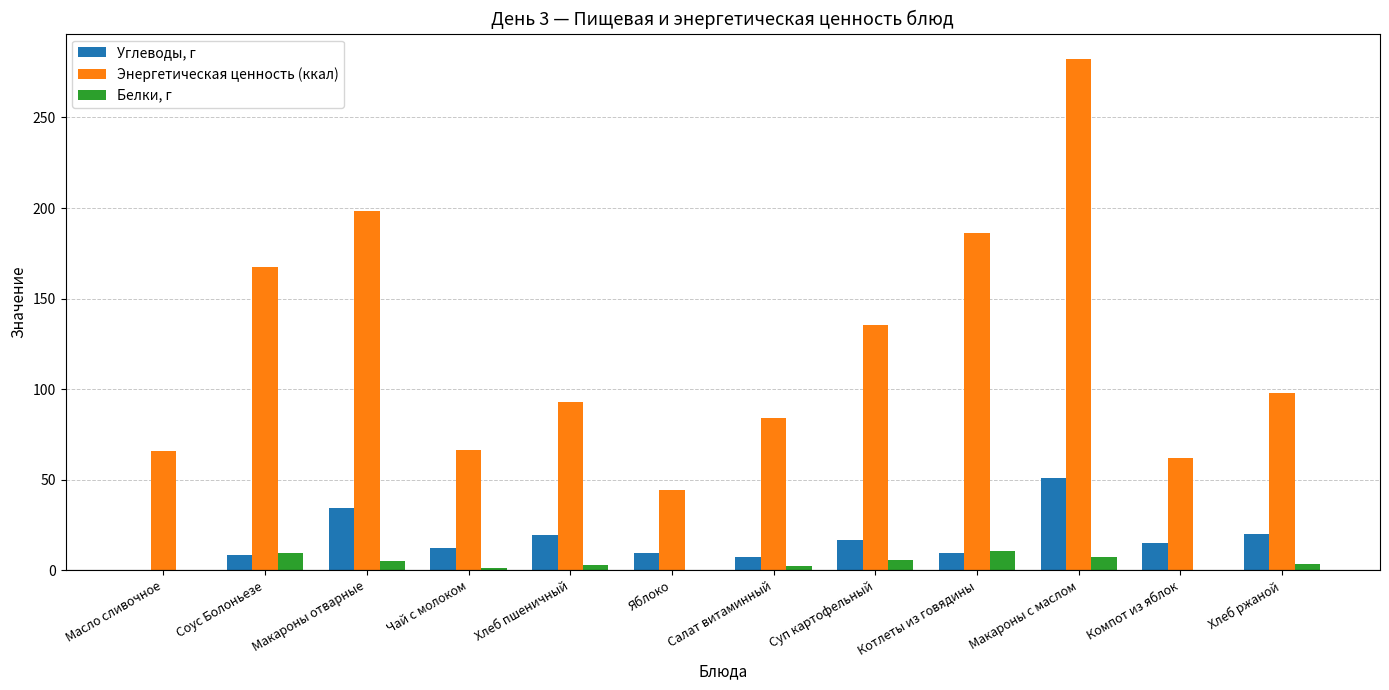

Is the value of Энергетическая ценность (ккал) at Макароны отварные greater than the value of Белки, г at Чай с молоком?

Yes